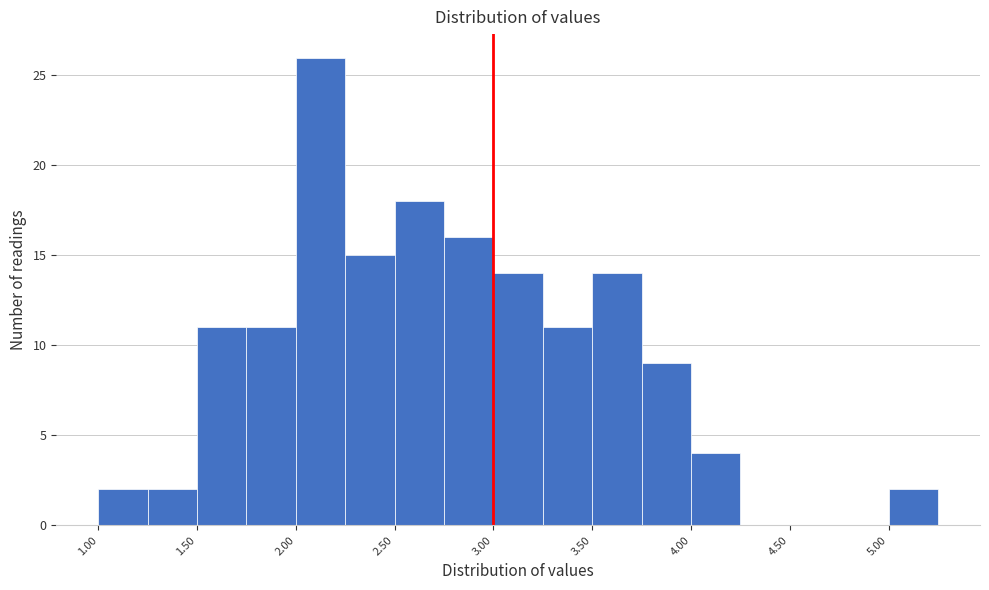

Over which range of the x-axis is the bar tallest?

2.00 to 2.25